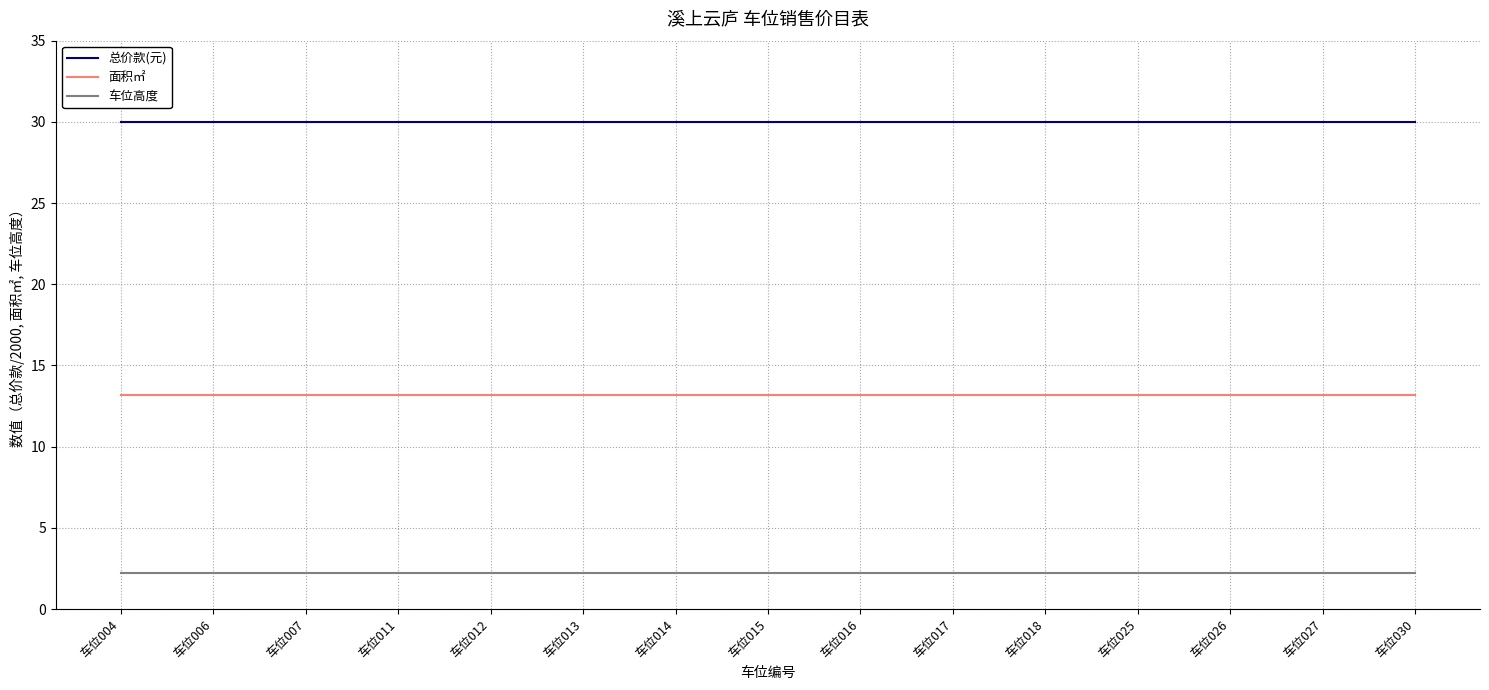

At 车位011, list the series in order from largest to smallest.

总价款(元), 面积㎡, 车位高度